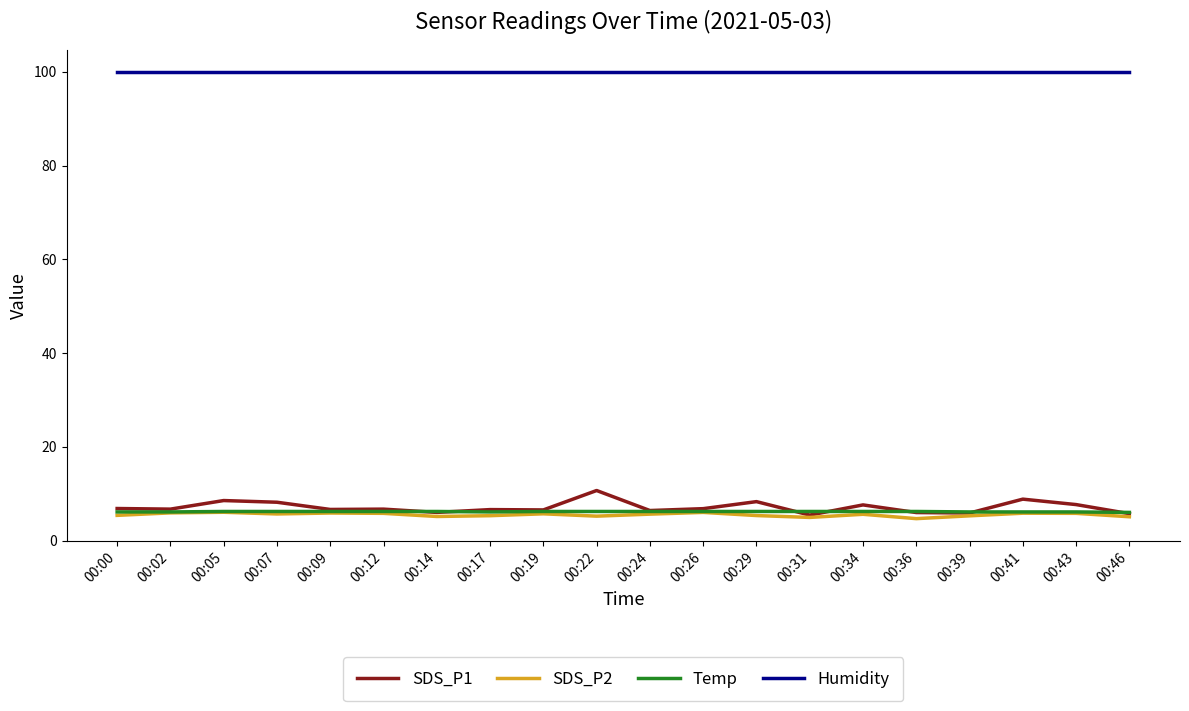

Which series has the largest total across all categories?

Humidity